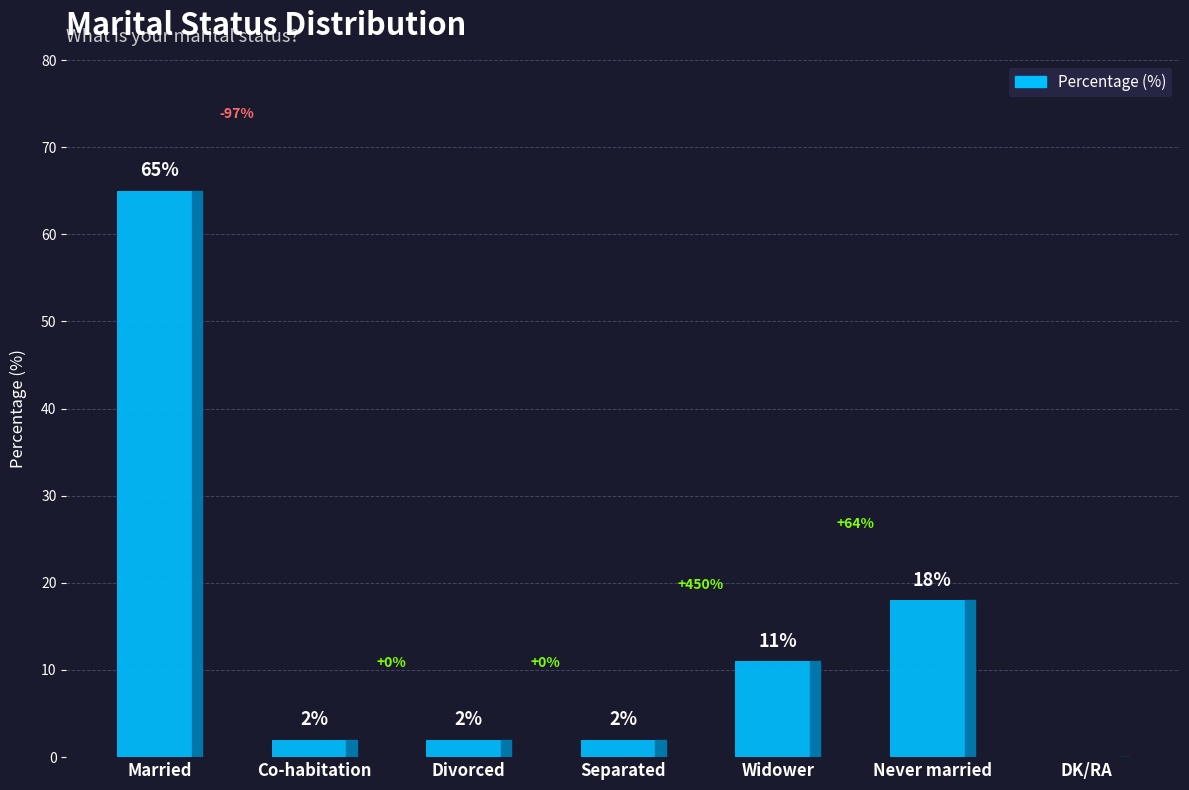

What is the sum of the values at Married and Never married?

83